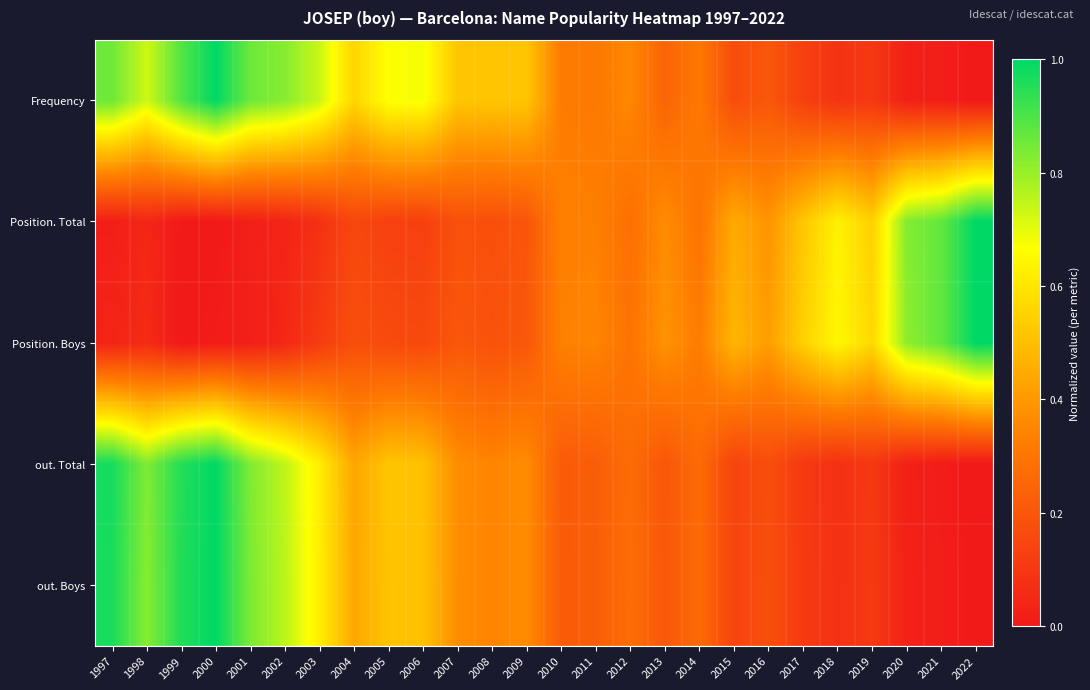

Reading left to right, what are all the values shown in this chart?

Frequency: 1997=0.9	1998=0.7	1999=0.9	2000=1.0	2001=0.9	2002=0.8	2003=0.7	2004=0.6	2005=0.7	2006=0.7	2007=0.5	2008=0.5	2009=0.5	2010=0.3	2011=0.3	2012=0.4	2013=0.2	2014=0.3	2015=0.2	2016=0.2	2017=0.1	2018=0.1	2019=0.1	2020=0.0	2021=0.0	2022=0.0
Position. Total: 1997=0.0	1998=0.0	1999=0.0	2000=0.0	2001=0.0	2002=0.0	2003=0.1	2004=0.1	2005=0.1	2006=0.1	2007=0.2	2008=0.2	2009=0.2	2010=0.3	2011=0.3	2012=0.3	2013=0.4	2014=0.3	2015=0.4	2016=0.4	2017=0.5	2018=0.6	2019=0.5	2020=0.8	2021=0.9	2022=1.0
Position. Boys: 1997=0.0	1998=0.1	1999=0.0	2000=0.0	2001=0.0	2002=0.0	2003=0.1	2004=0.2	2005=0.2	2006=0.2	2007=0.2	2008=0.2	2009=0.2	2010=0.3	2011=0.3	2012=0.3	2013=0.4	2014=0.3	2015=0.5	2016=0.4	2017=0.5	2018=0.6	2019=0.6	2020=0.8	2021=0.9	2022=1.0
out. Total: 1997=1.0	1998=0.8	1999=1.0	2000=1.0	2001=0.8	2002=0.7	2003=0.6	2004=0.4	2005=0.5	2006=0.5	2007=0.4	2008=0.3	2009=0.4	2010=0.2	2011=0.2	2012=0.3	2013=0.2	2014=0.3	2015=0.1	2016=0.2	2017=0.1	2018=0.1	2019=0.1	2020=0.0	2021=0.0	2022=0.0
out. Boys: 1997=1.0	1998=0.8	1999=1.0	2000=1.0	2001=0.8	2002=0.8	2003=0.6	2004=0.4	2005=0.5	2006=0.5	2007=0.4	2008=0.3	2009=0.4	2010=0.2	2011=0.2	2012=0.3	2013=0.2	2014=0.3	2015=0.1	2016=0.2	2017=0.1	2018=0.1	2019=0.1	2020=0.0	2021=0.0	2022=0.0